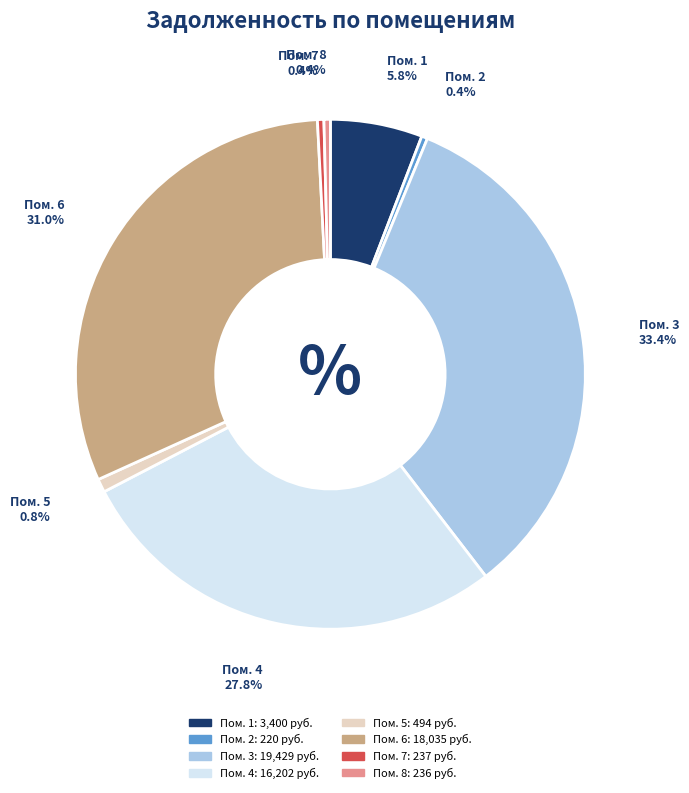

Is there any slice that represents more than half of the pie?

No